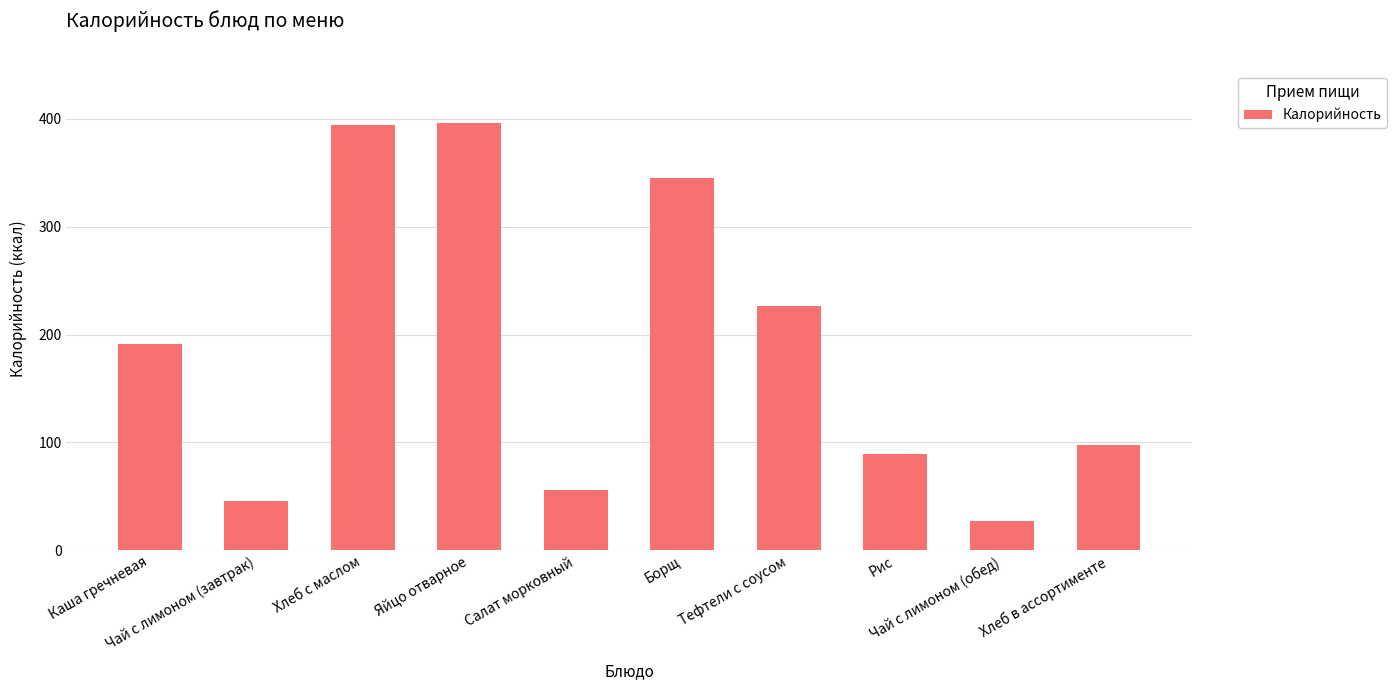

Are the bars grouped side by side (vs. stacked)?

No